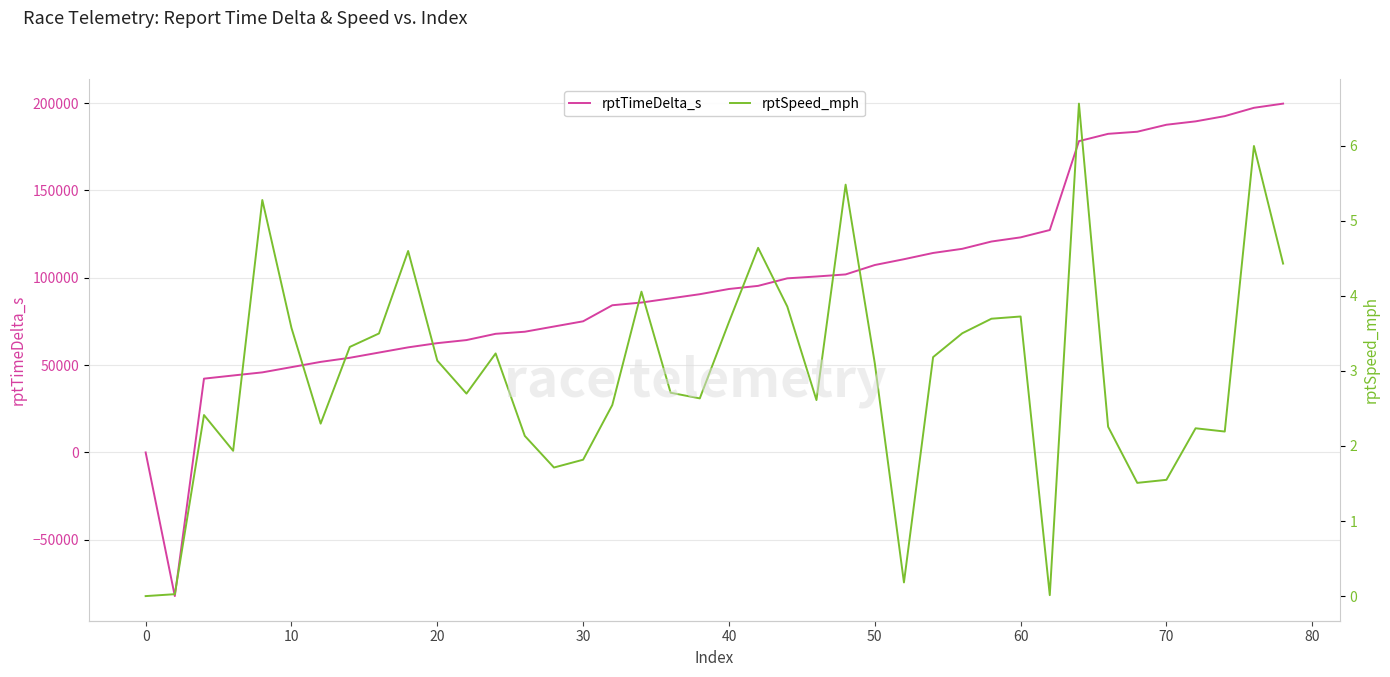

List the series in order of their peak value, lowest first.

rptSpeed_mph, rptTimeDelta_s